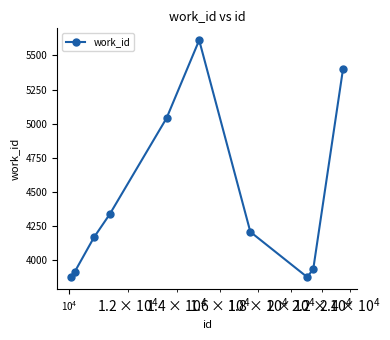

What is the minimum value shown in the chart?

3876